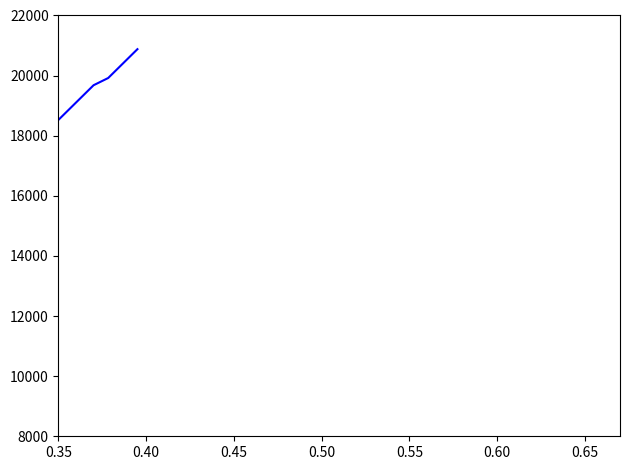

Which series has the widest spread of values?

Force N (shifted)